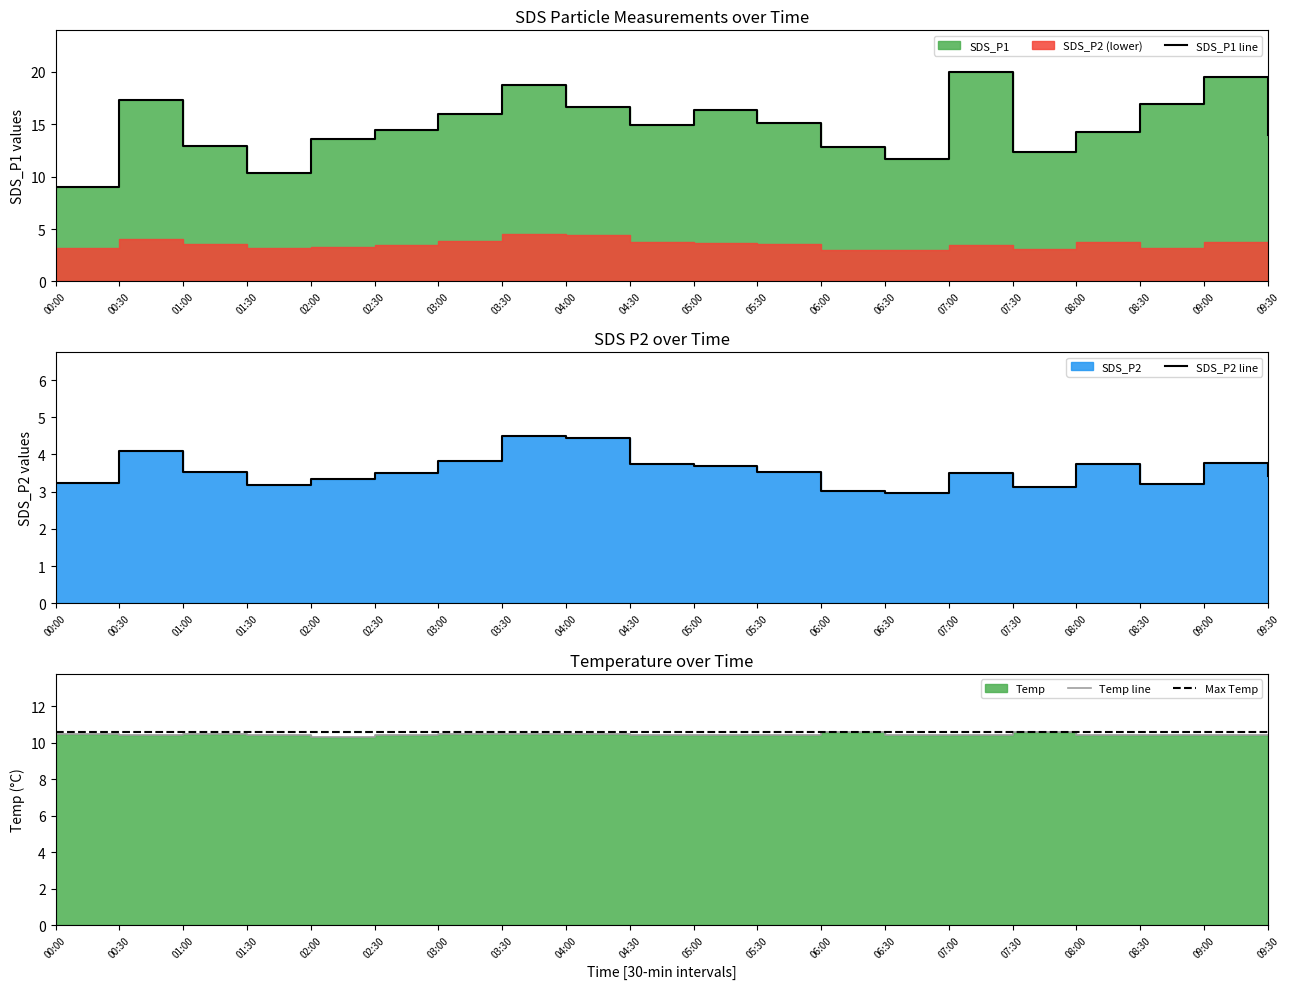

What are all the series names shown in the legend?

SDS_P1, SDS_P2, Temp